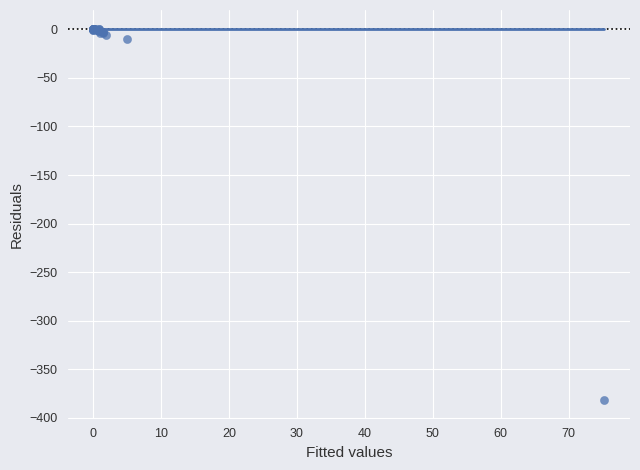

What Y value in the scatter plot is closest to -190?

-10.1